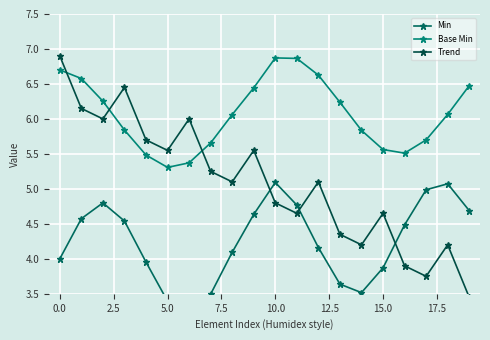

The Base Min series shows 9.1 at 15.0. True or false?

False